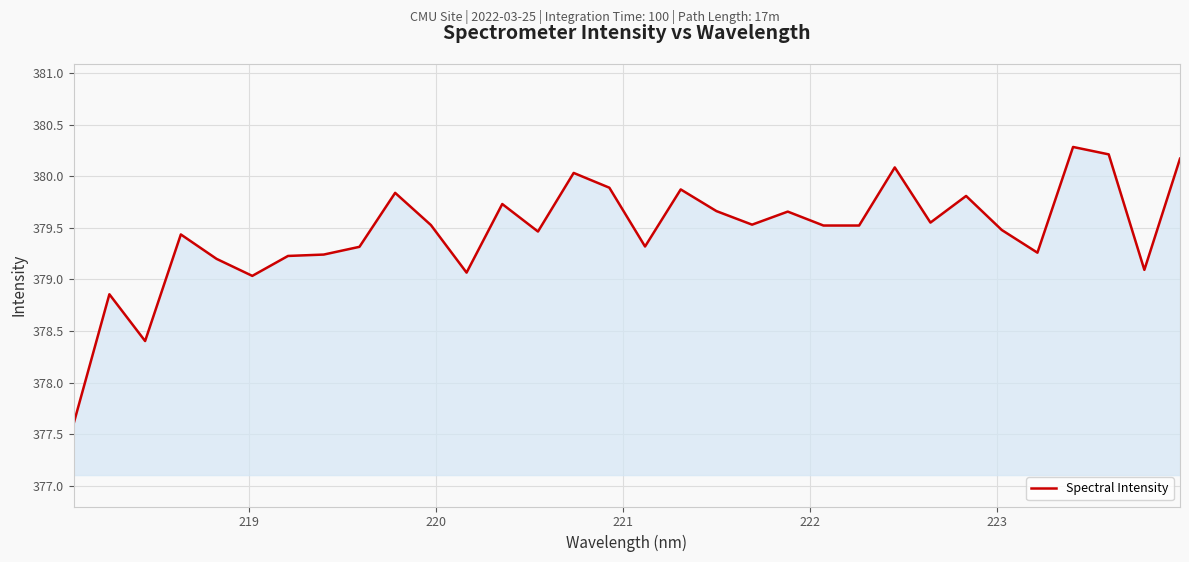

What is the minimum value shown in the chart?

377.6